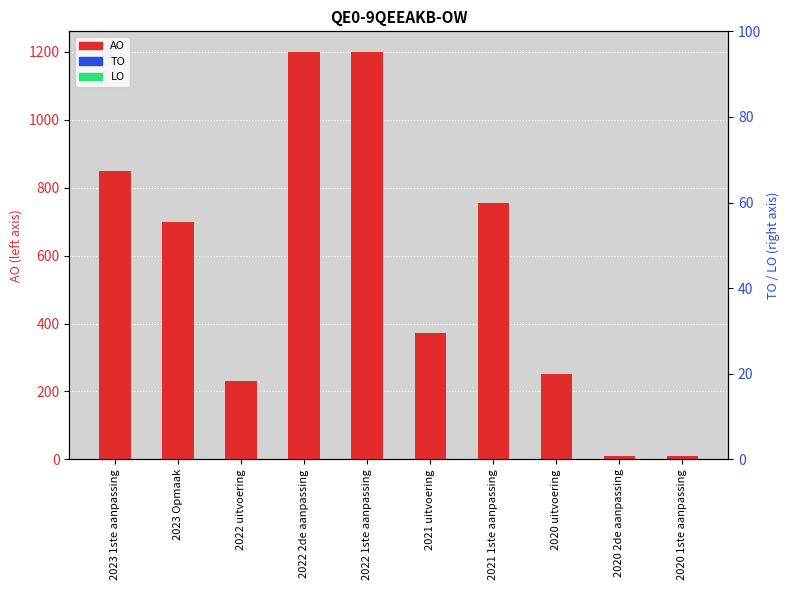

What is the lowest value of the AO series?

10